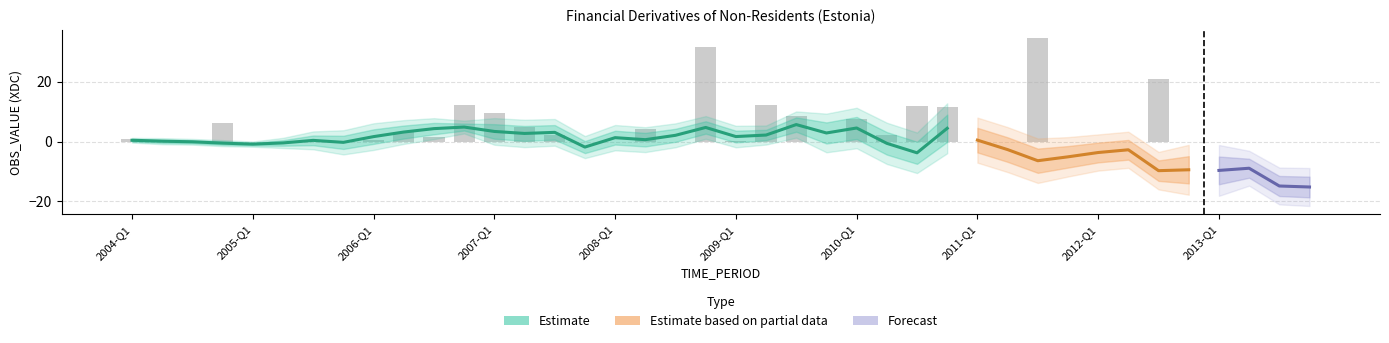

What is the maximum value shown in the chart?

34.6